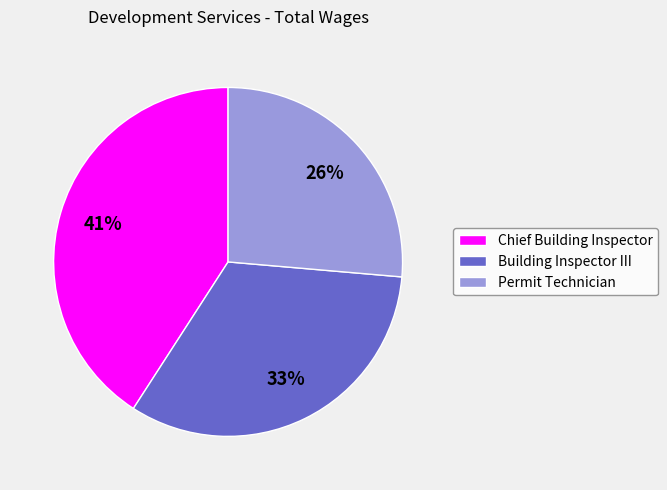

How many segments does this pie chart have?

3